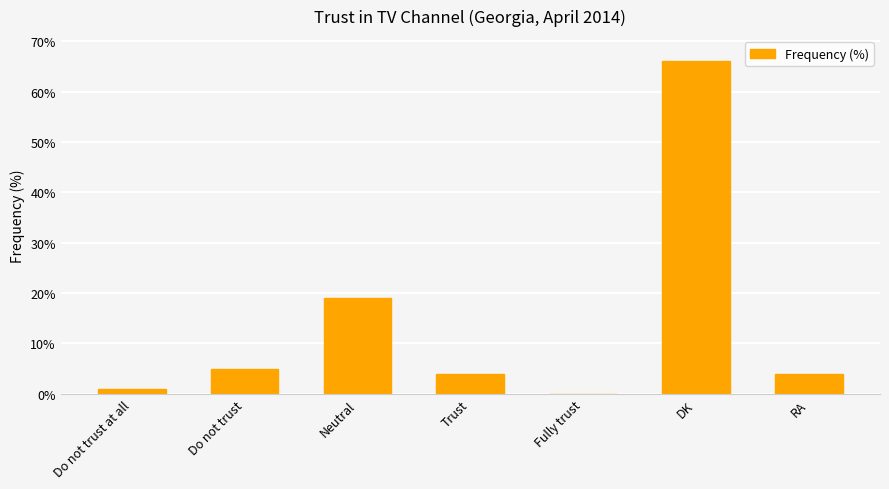

What is the average value?

14